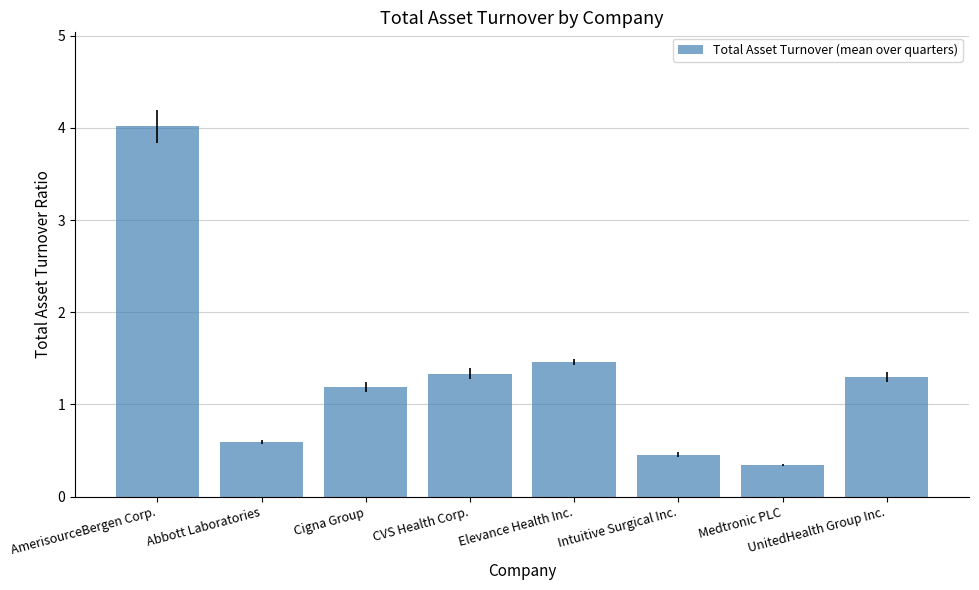

Reading right to left, list all the values displayed in this chart.

1.3	0.3	0.5	1.5	1.3	1.2	0.6	4.0